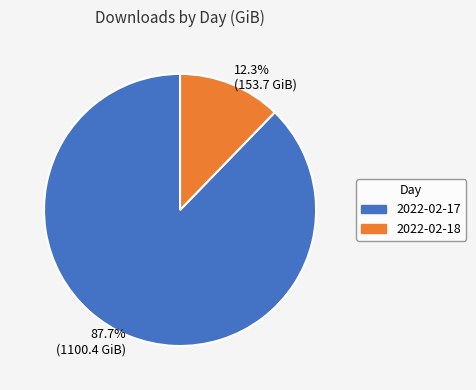

Is there any slice that represents more than half of the pie?

Yes